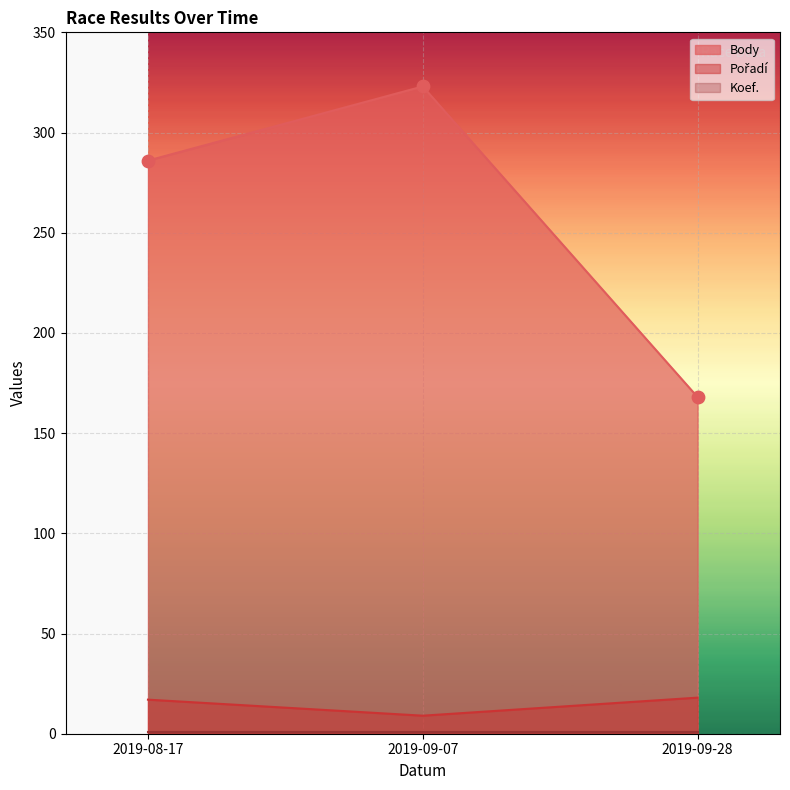

At how many categories does at least one series exceed 19?

3